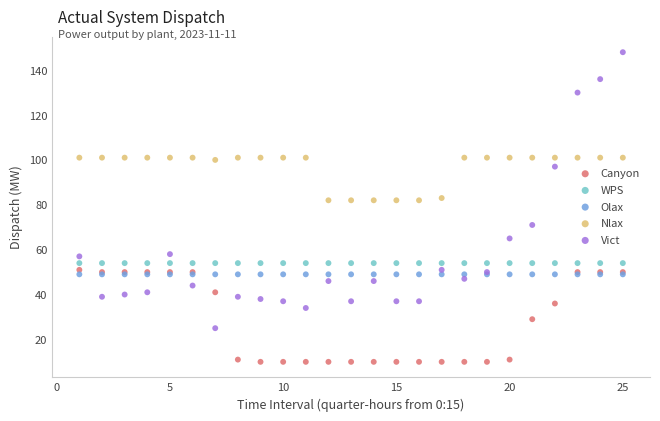

Which series reaches the minimum Y coordinate?

Canyon